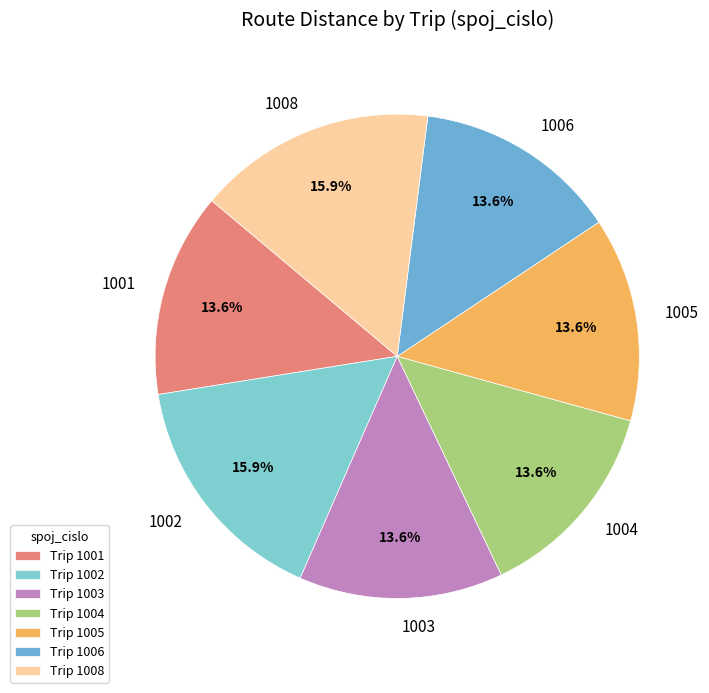

To the nearest percent, what portion does 1003 represent?

14%